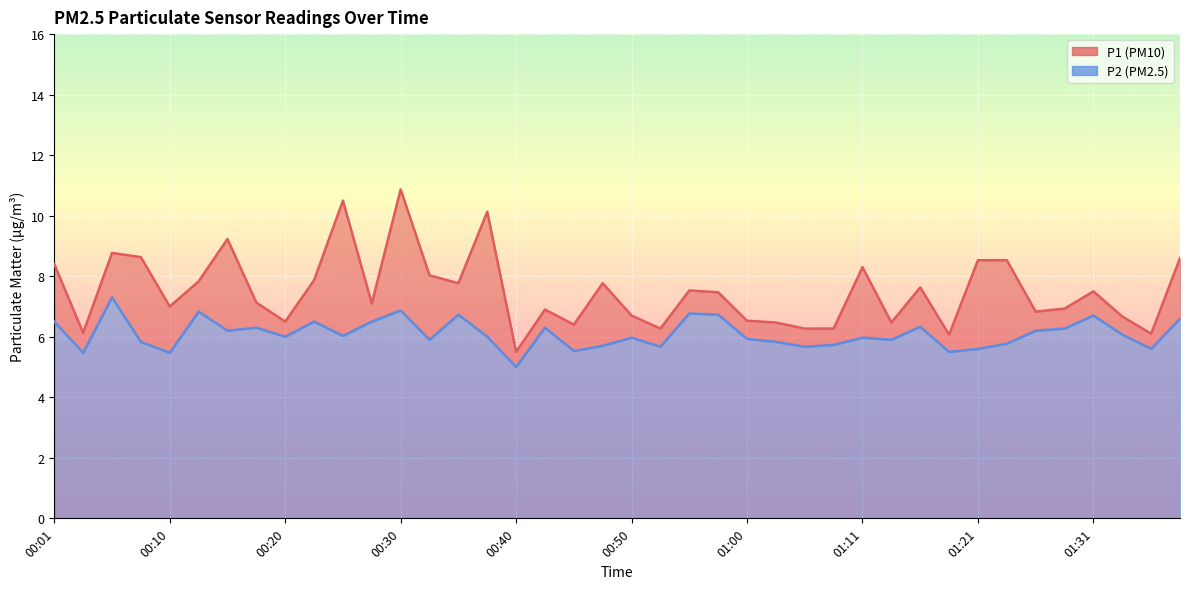

Is it true that P2 equals 5.9 at 00:33?

True